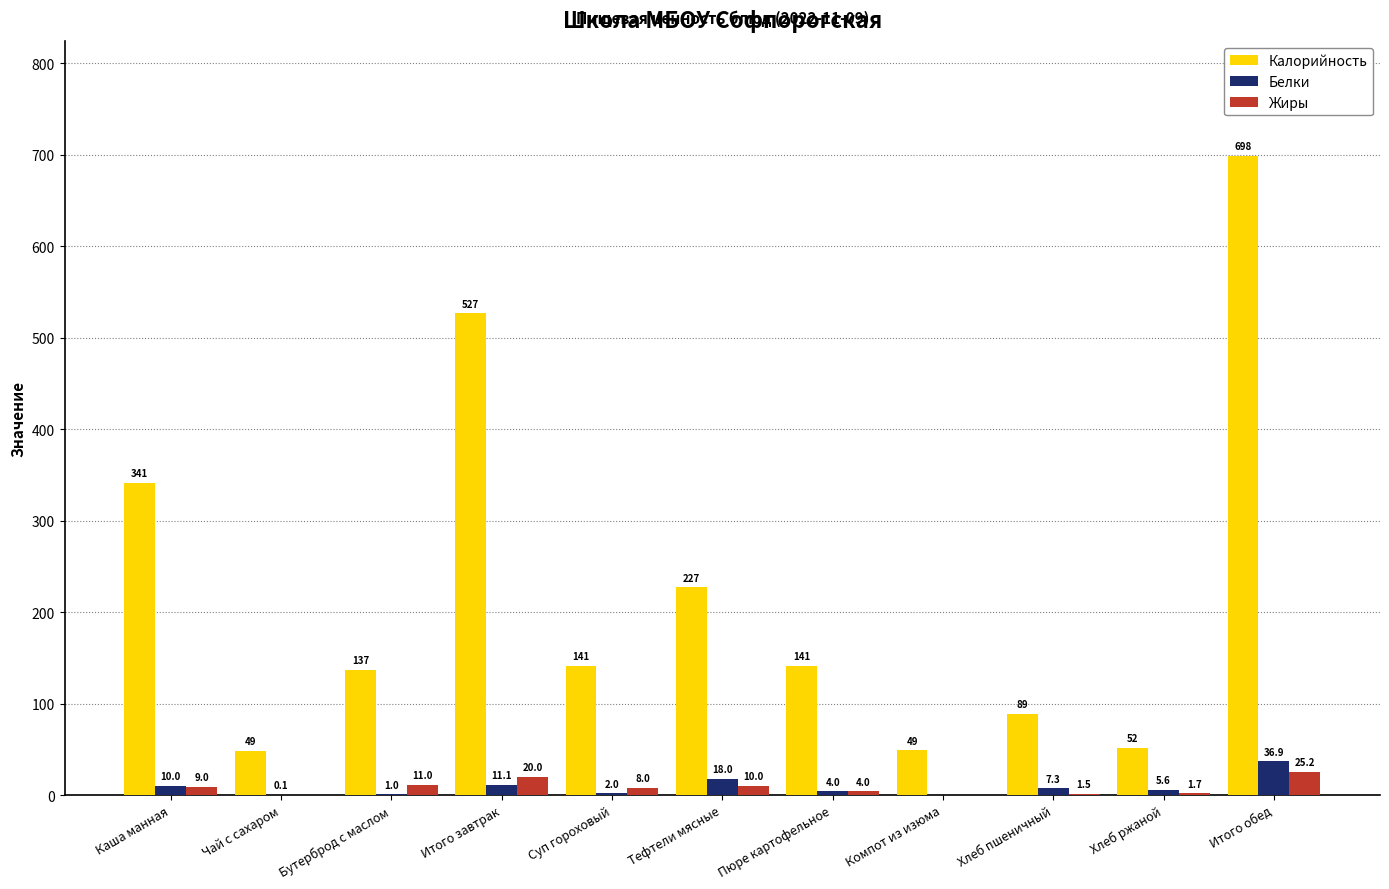

How many categories are shown in the chart?

11